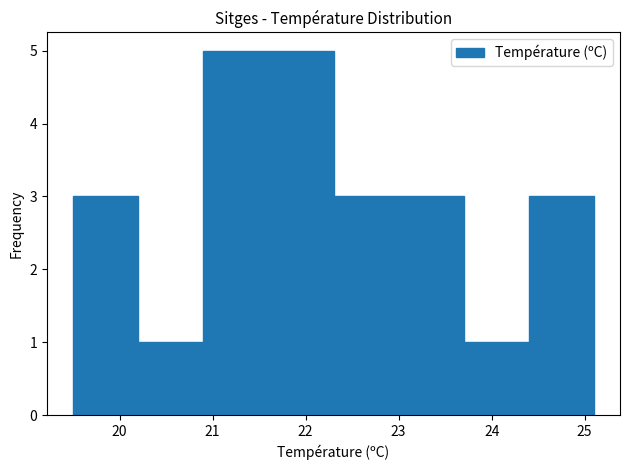

Reading left to right, transcribe this chart: for each bar, give the range it covers on the x-axis and its height. The values are not printed on the chart, so give them approximately, as read against the axis.

19.5 to 20.2: 3
20.2 to 20.9: 1
20.9 to 21.6: 5
21.6 to 22.3: 5
22.3 to 23.0: 3
23.0 to 23.7: 3
23.7 to 24.4: 1
24.4 to 25.1: 3